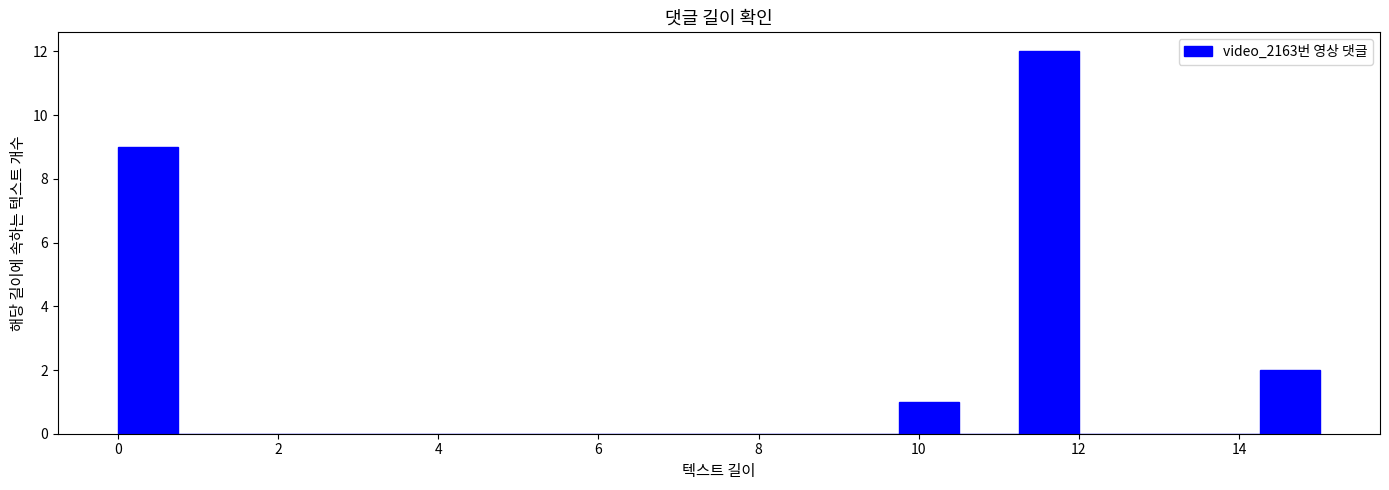

Around what value on the x-axis is the tallest bar? Give the approximate position of its centre, as read against the axis.

11.6